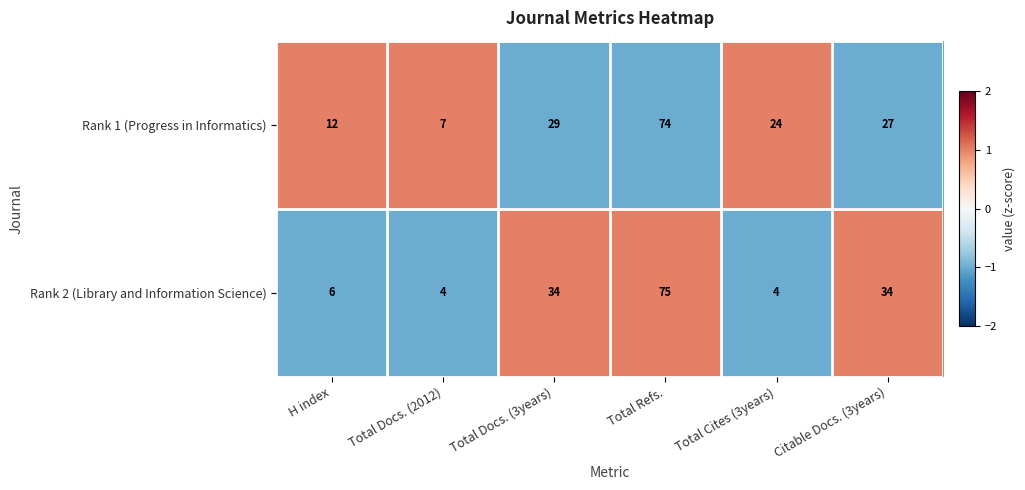

List the series in order of their peak value, lowest first.

Rank 1 (Progress in Informatics), Rank 2 (Library and Information Science)